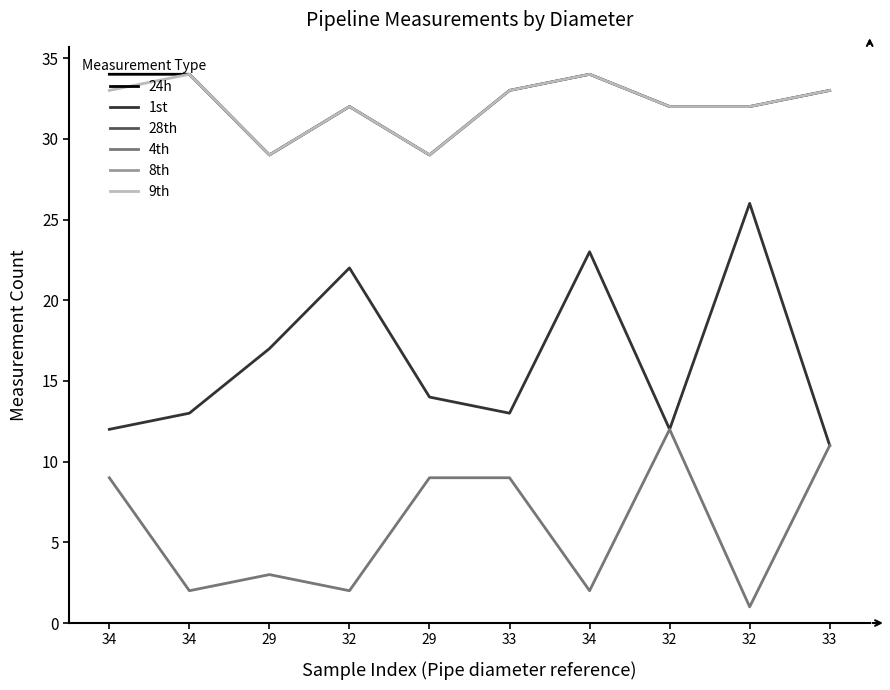

Does the chart display data point markers on the line(s)?

No